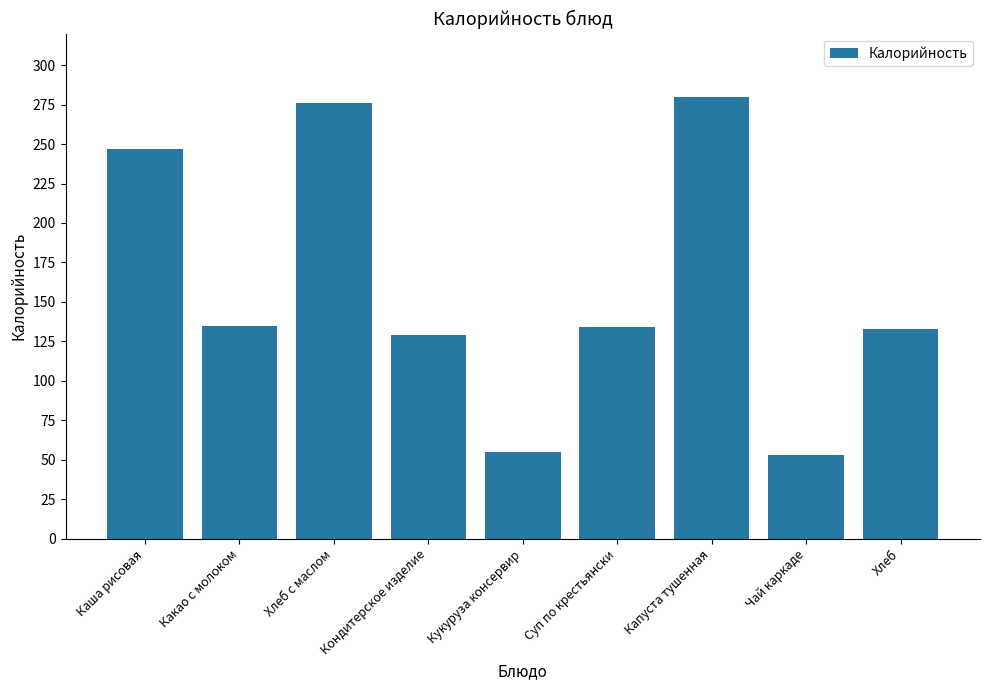

What position from the right is Какао с молоком?

8